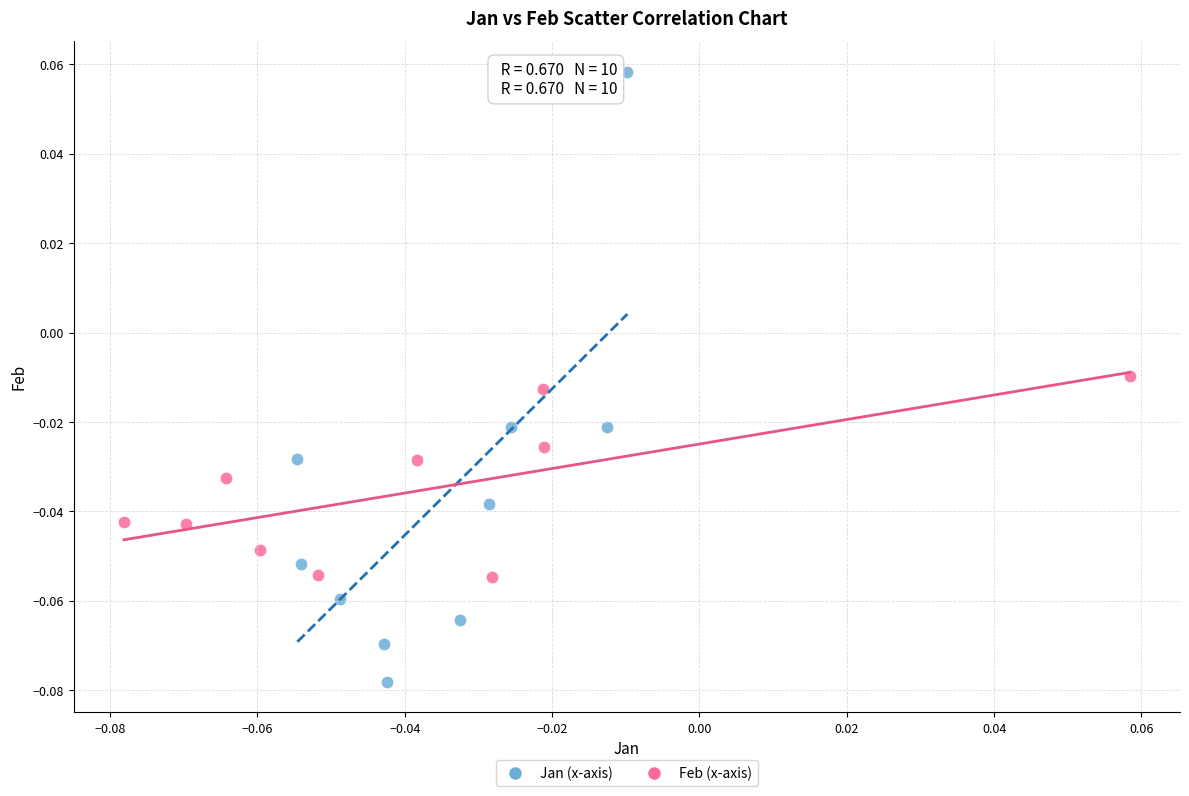

Which series has the widest spread of Y values?

Jan (x-axis)